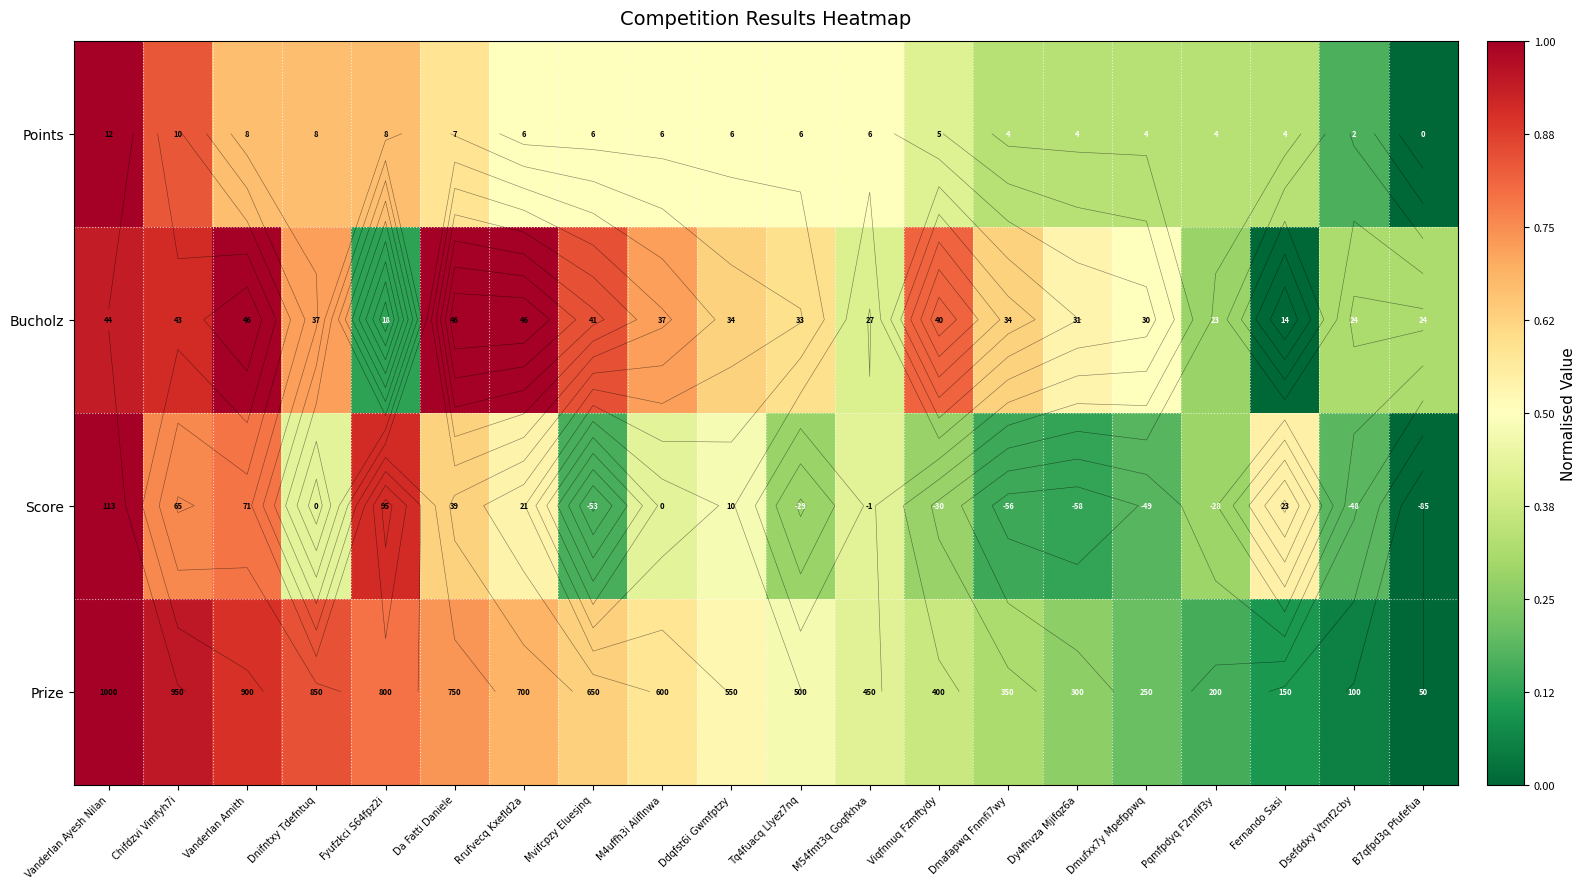

Which series has the largest total across all categories?

Bucholz